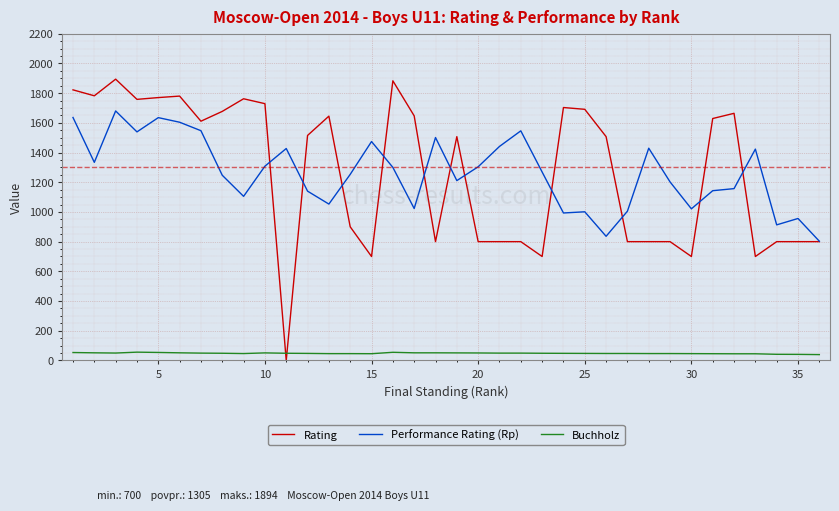

What is the difference between the maximum and minimum values in the Buchholz series?

16.5